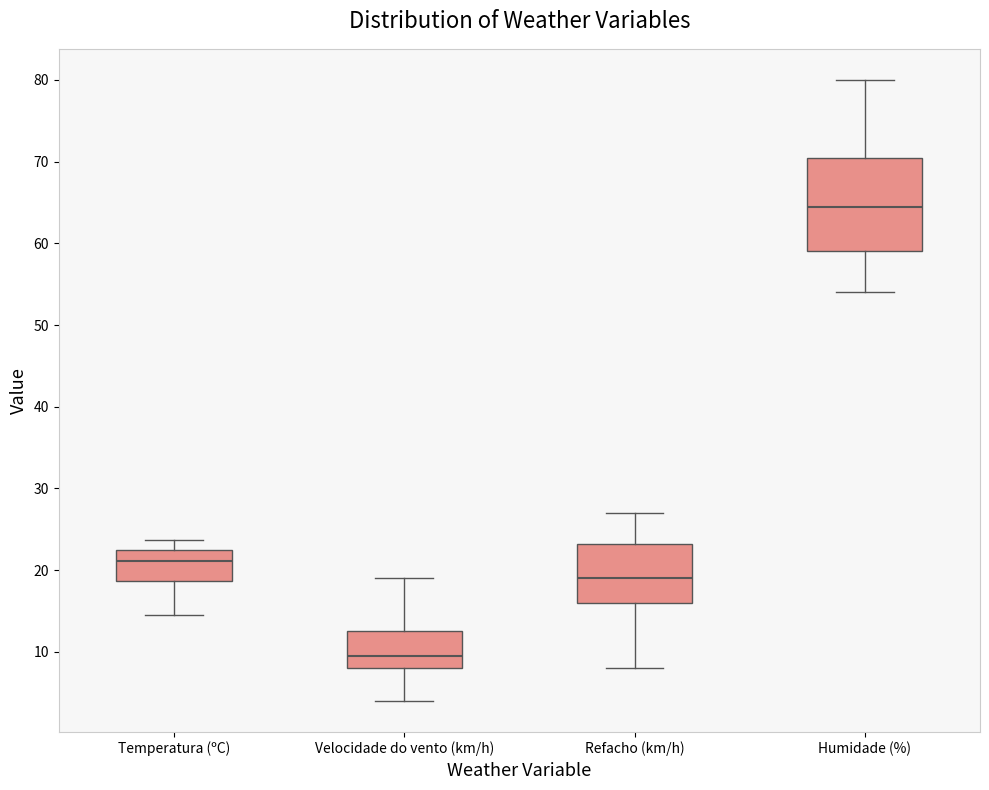

Reading left to right, transcribe this box plot: for each box, give where its median line is, the range the box spans, and where its two whiskers end, as read against the y-axis. The values are not printed on the chart, so give them approximately, as read against the axis.

Temperatura (ºC): median 21, box 19 to 23, whiskers 15 to 24
Velocidade do vento (km/h): median 10, box 8 to 13, whiskers 4 to 19
Refacho (km/h): median 19, box 16 to 23, whiskers 8 to 27
Humidade (%): median 65, box 59 to 71, whiskers 54 to 80